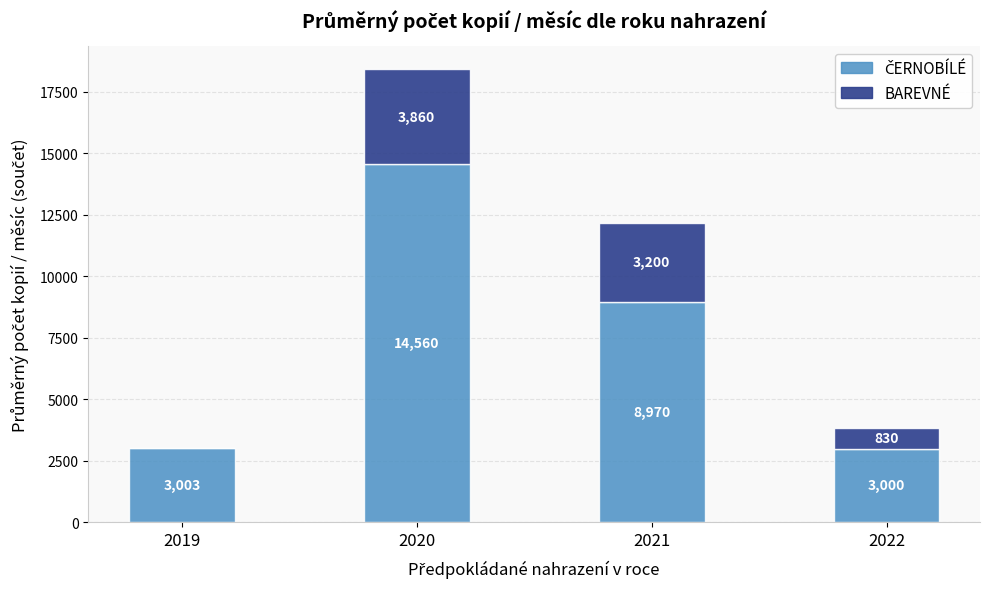

What is the total value across all series at 2020?

18420